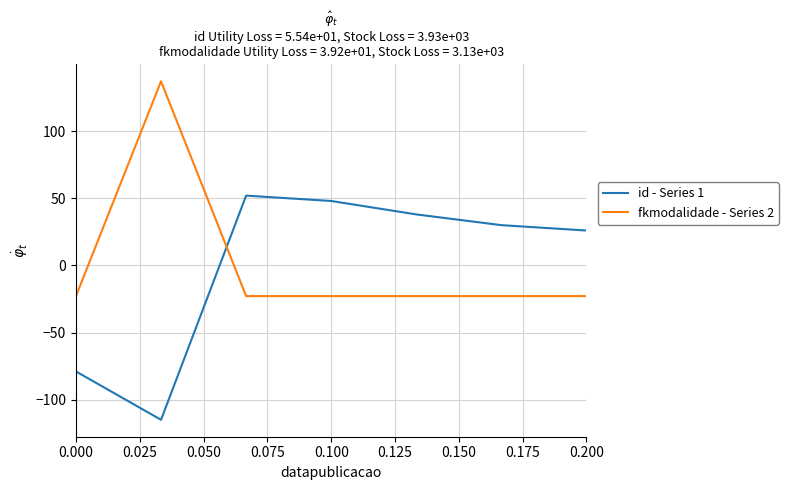

How many times do id - Series 1 and fkmodalidade - Series 2 cross each other?

1